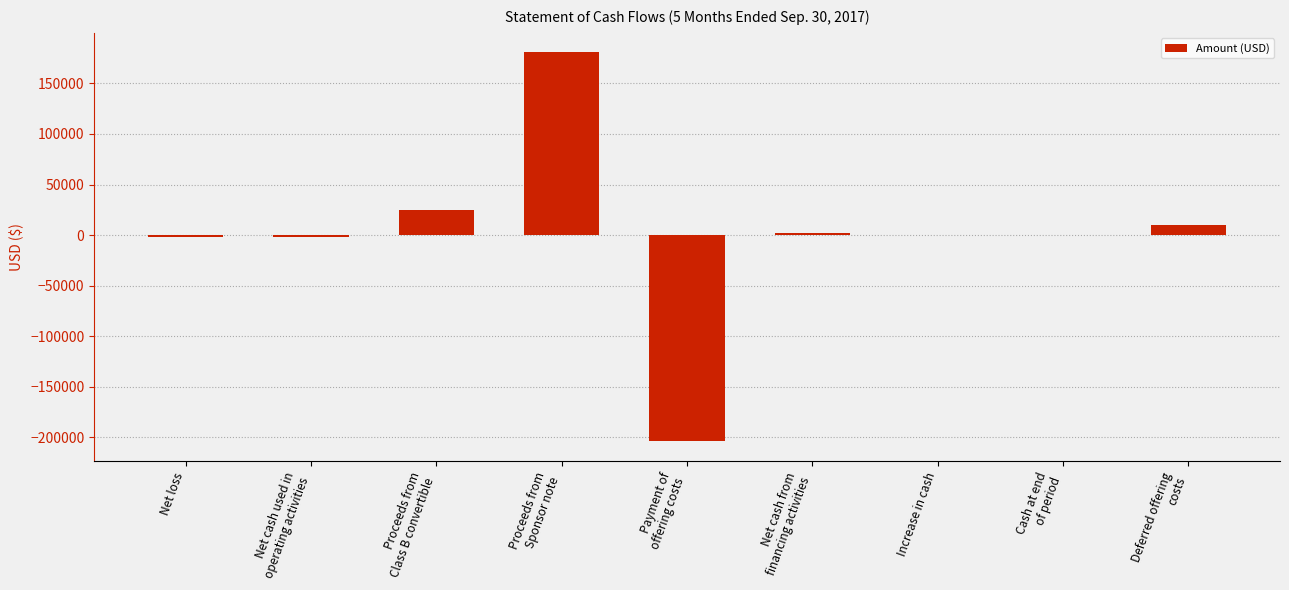

What is the greatest value displayed?

180700